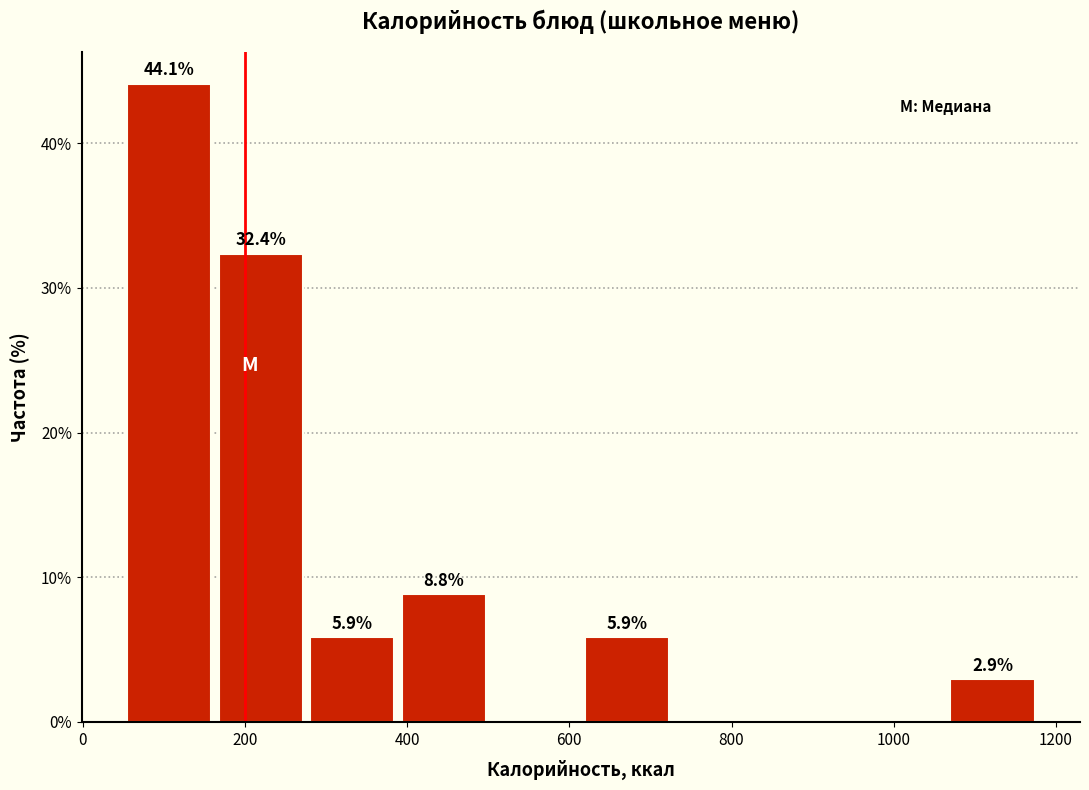

Over which range of the x-axis is the bar tallest?

60 to 160